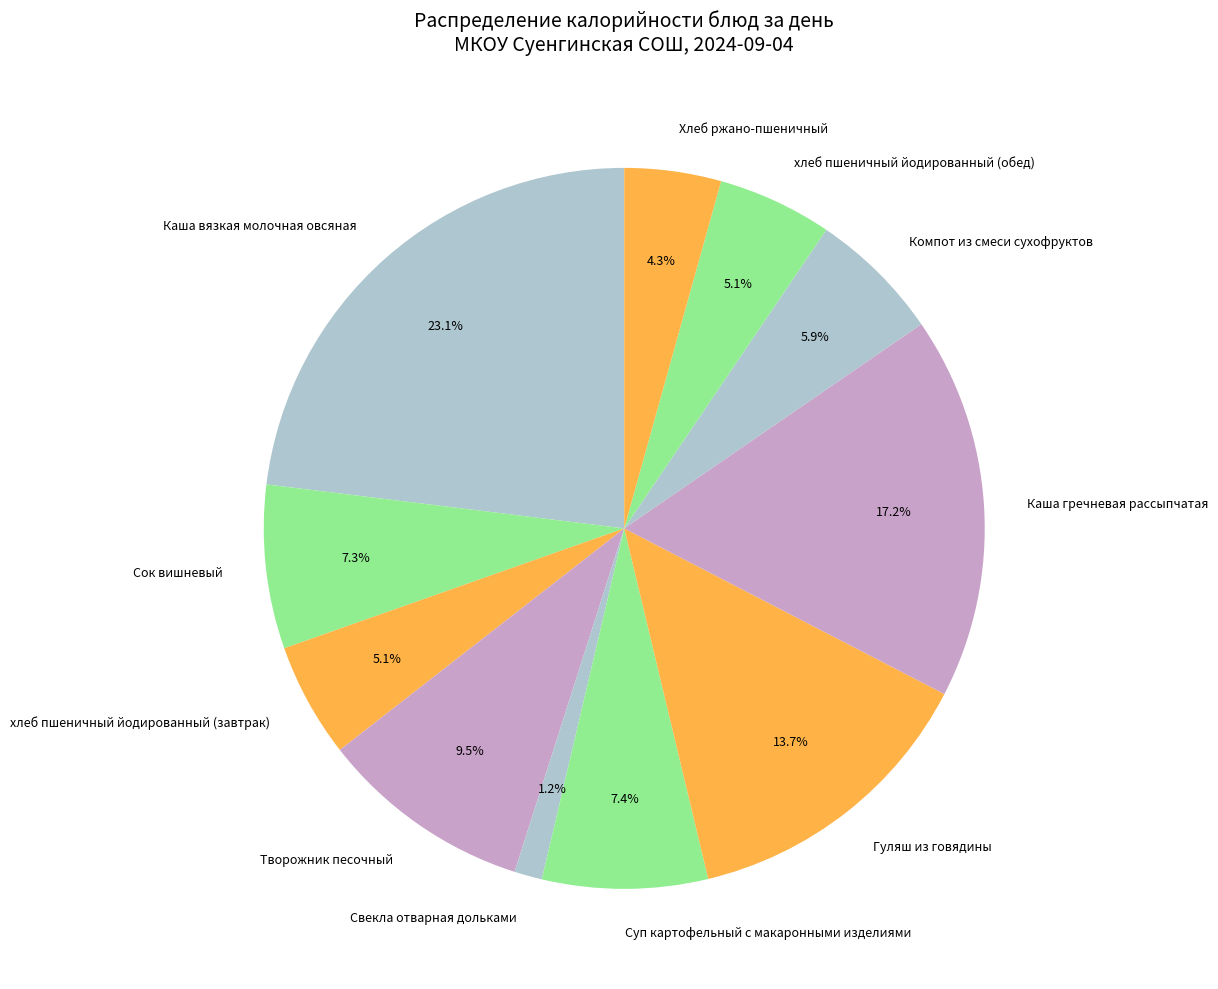

What percentage is the Каша гречневая рассыпчатая slice, to the nearest percent?

17%